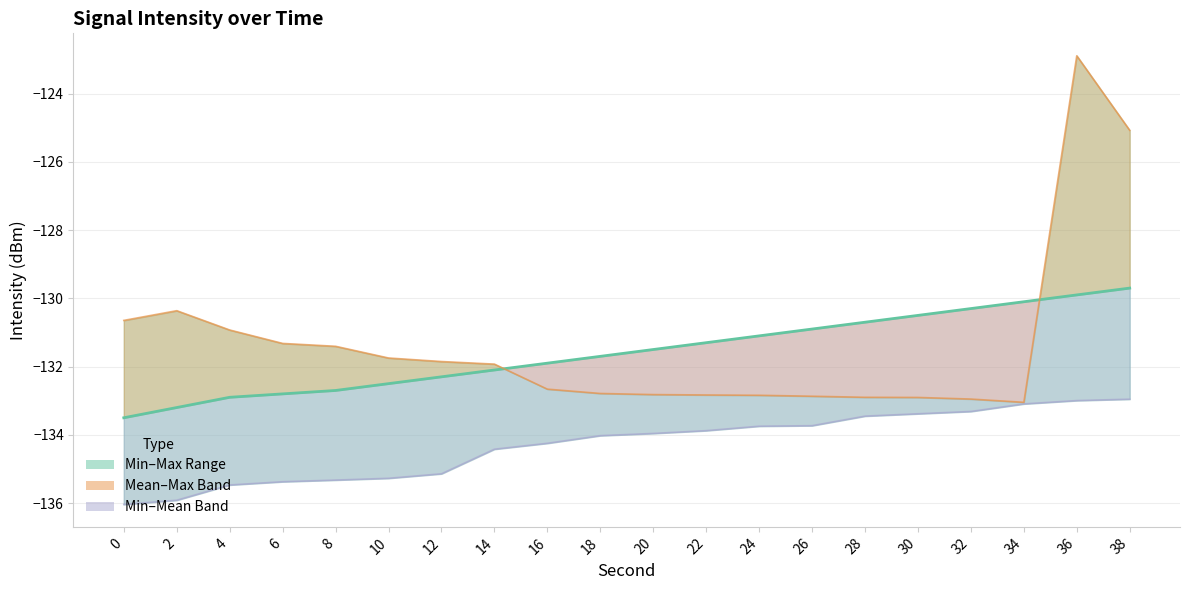

Which series has the largest range (max minus min)?

Max Intensity (dBm)